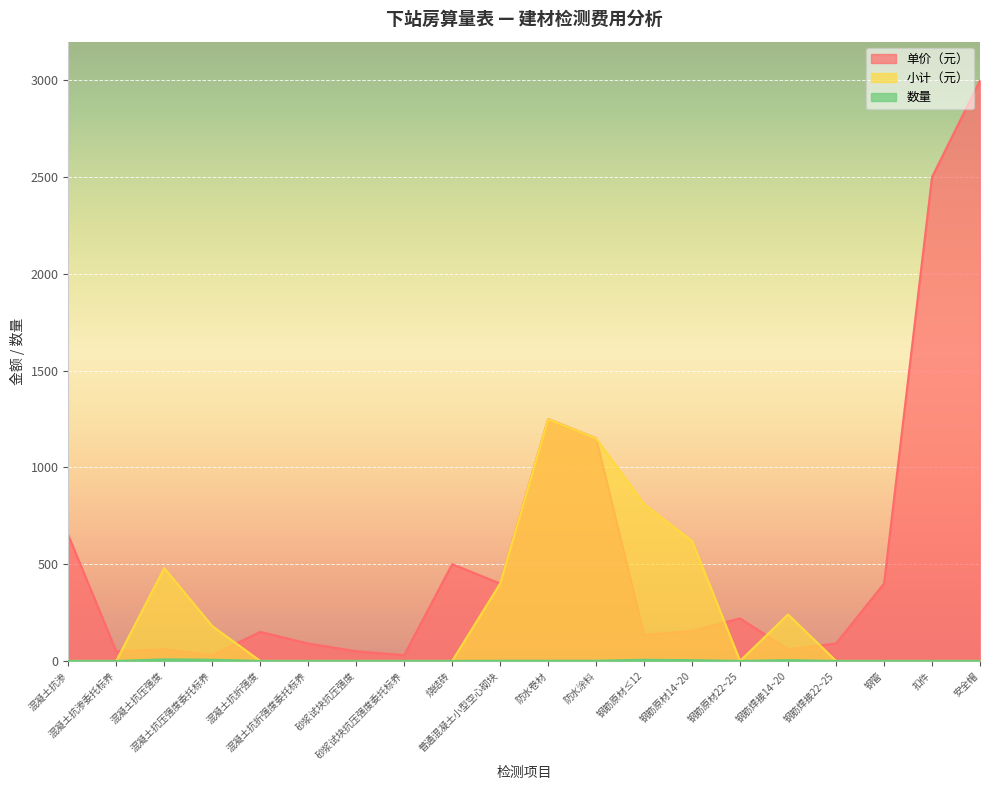

What is the highest value of the 单价（元） series?

3000